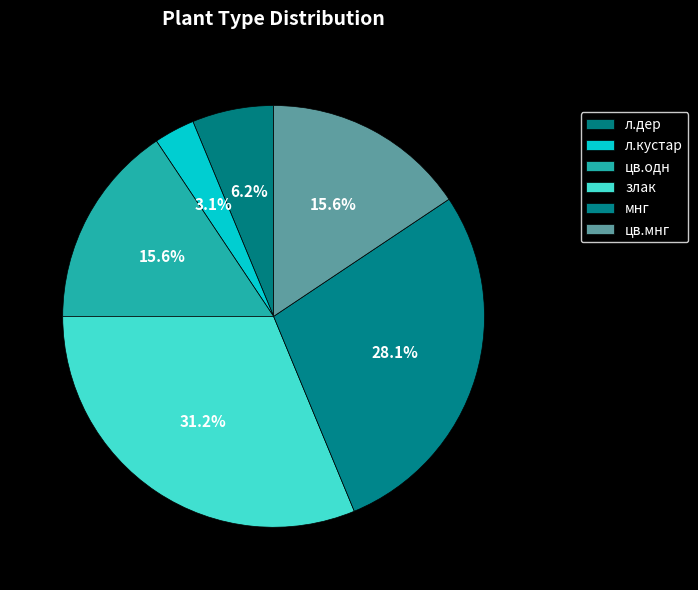

Is it true that л.кустар is 12% of the pie?

False